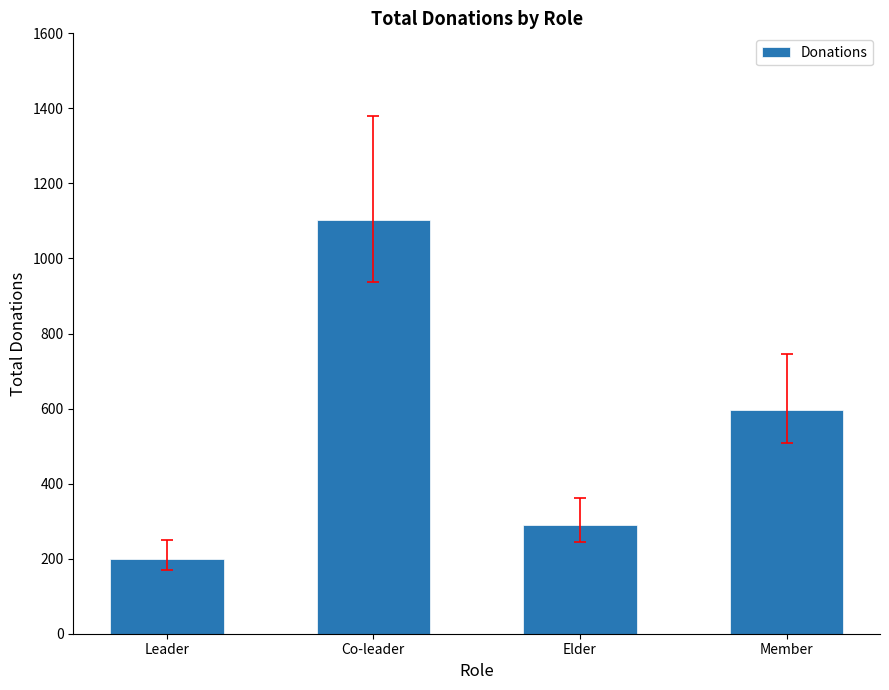

What is the average value?

547